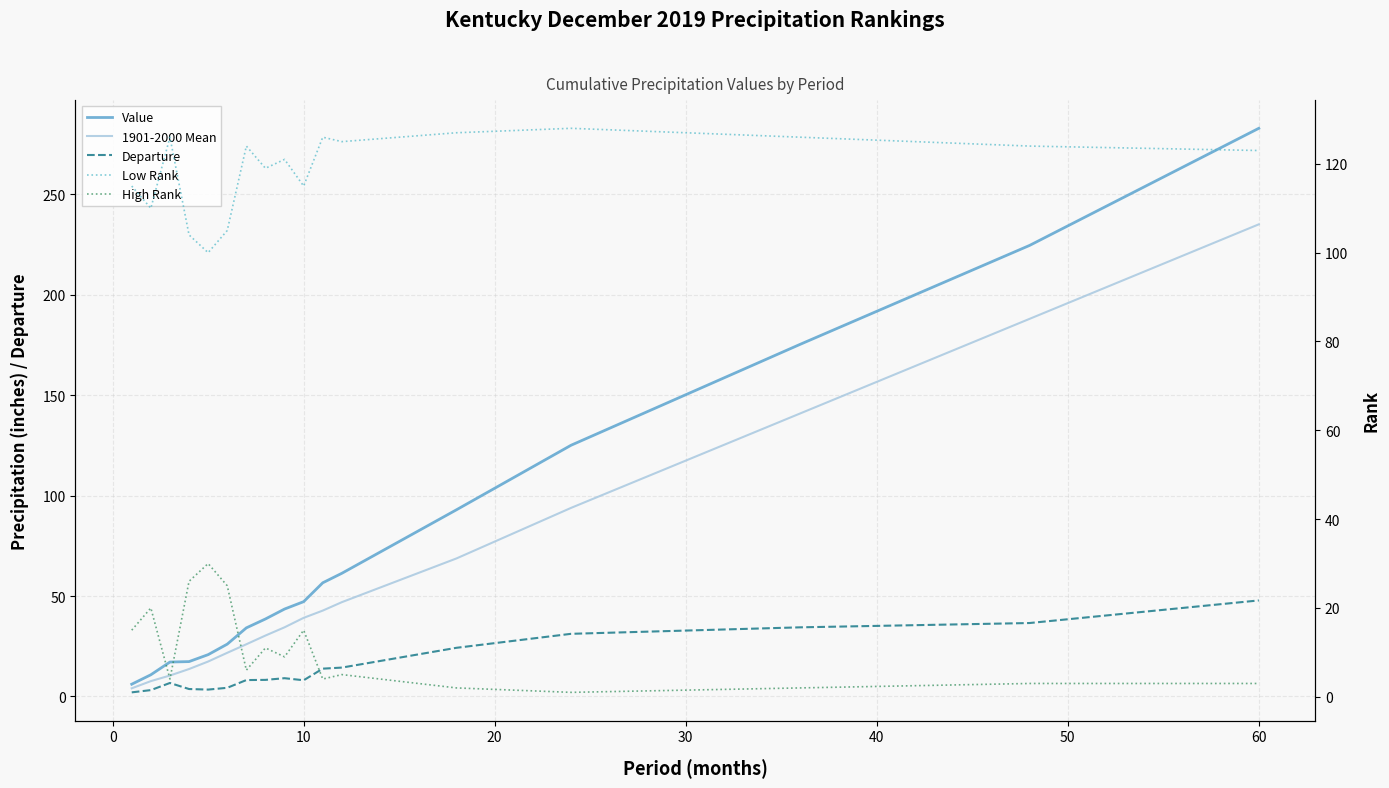

What is the sum of all High Rank values?

181.0